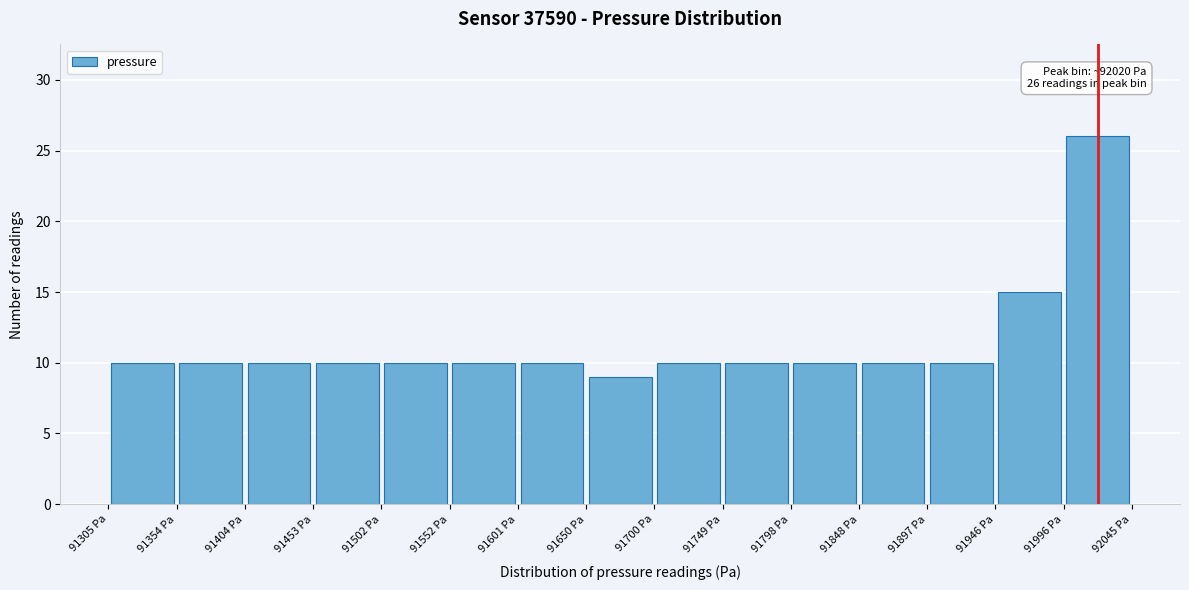

Over which range of the x-axis is the bar tallest?

91995 to 92045